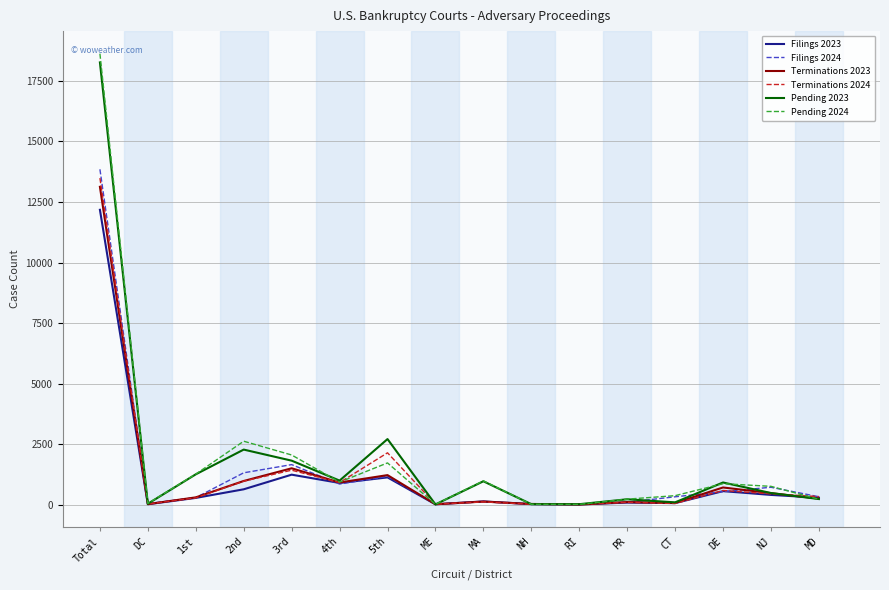

Count the number of data series in this chart.

6